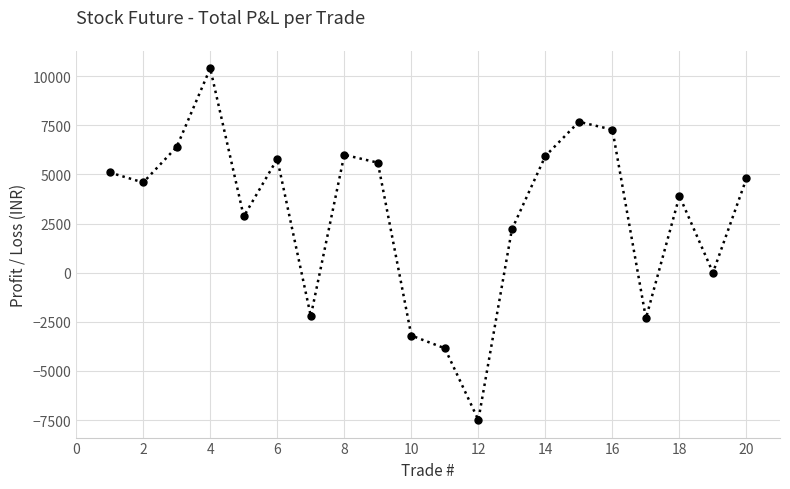

Does the chart display data point markers on the line(s)?

Yes